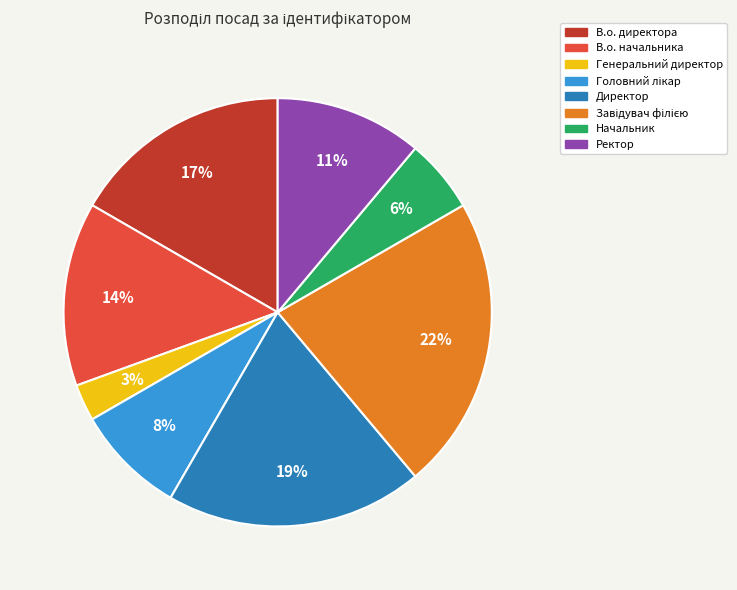

Does В.о. директора account for over 50% of the chart?

No